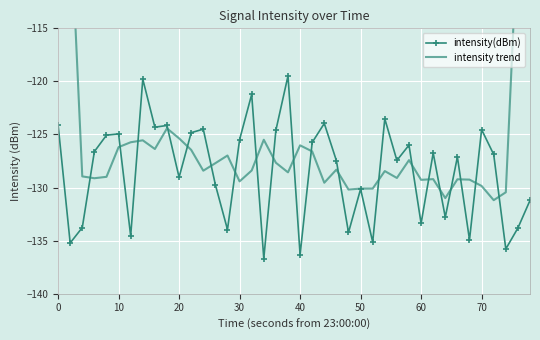

What is the minimum value for intensity(dBm)?

-136.7